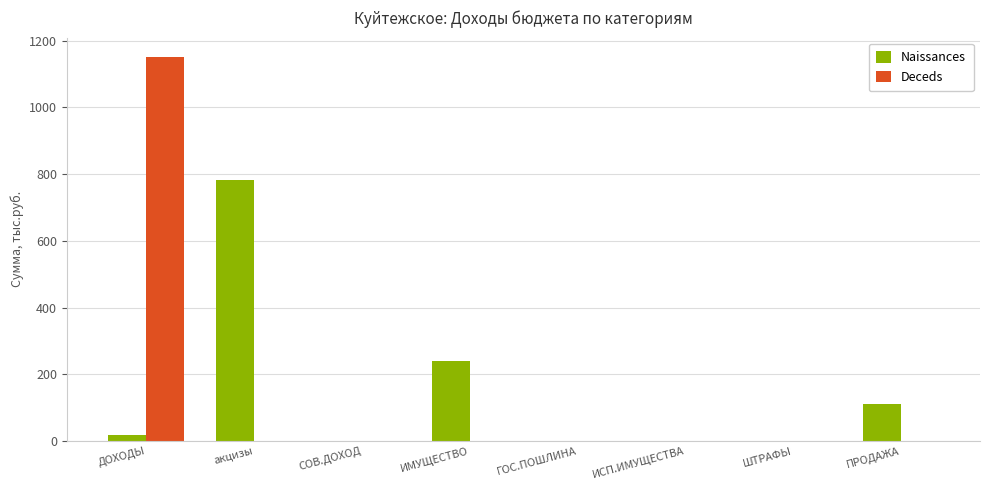

Count the number of data series in this chart.

2